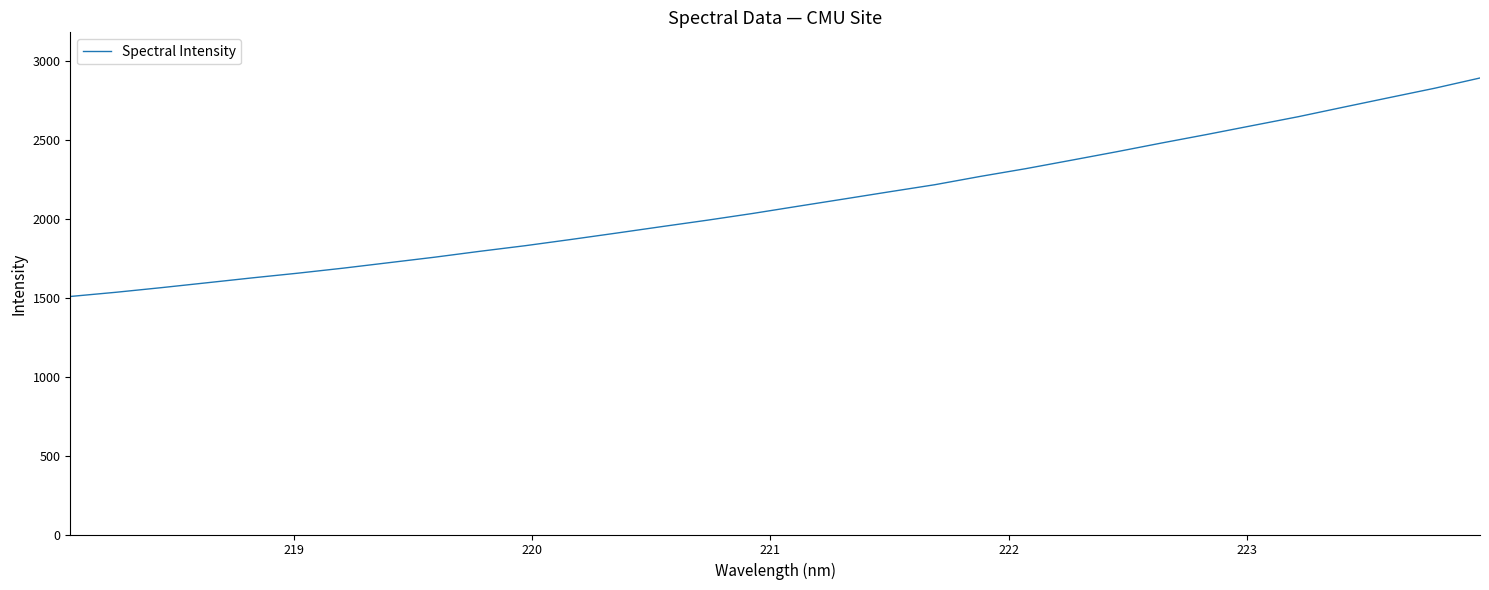

What is the greatest value displayed?

2892.1